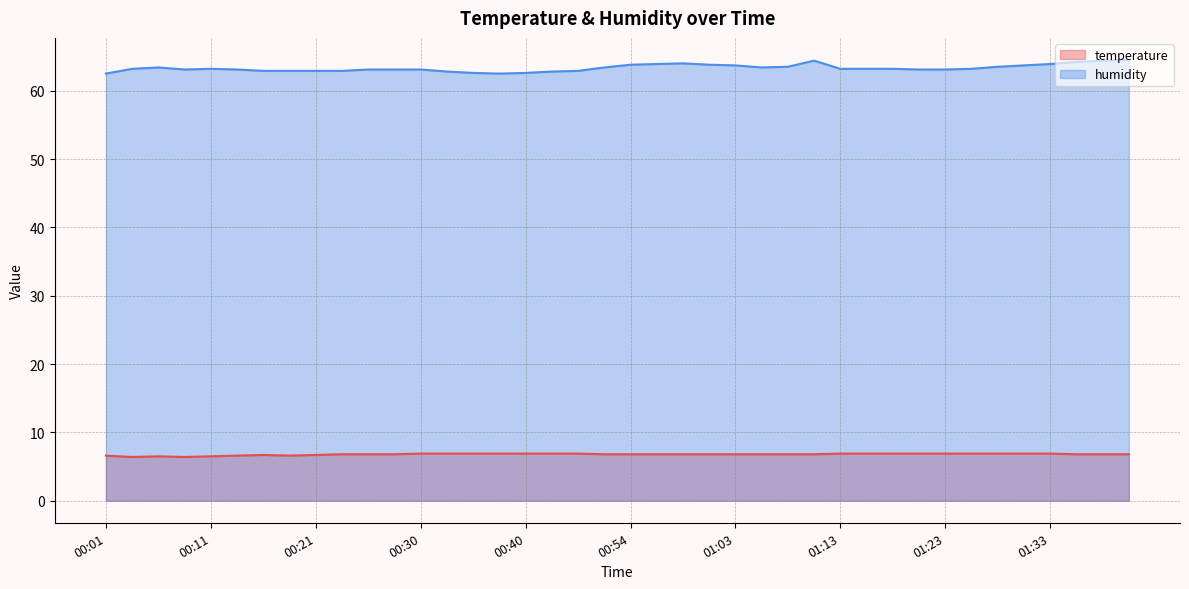

What is the label of the 5th point from the left?

00:11